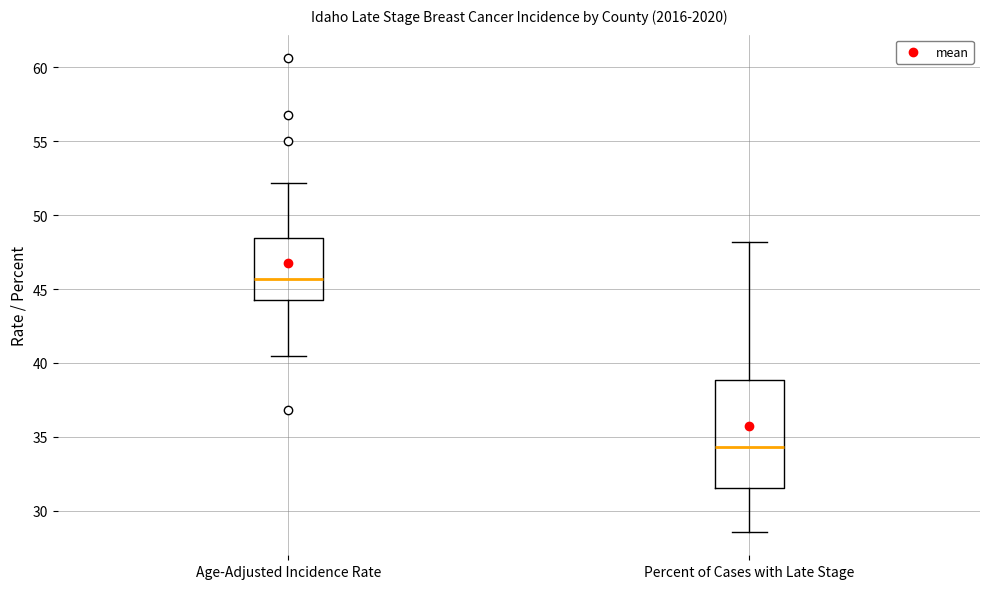

Which box is the tallest, from its lower edge to its upper edge?

Percent of Cases with Late Stage